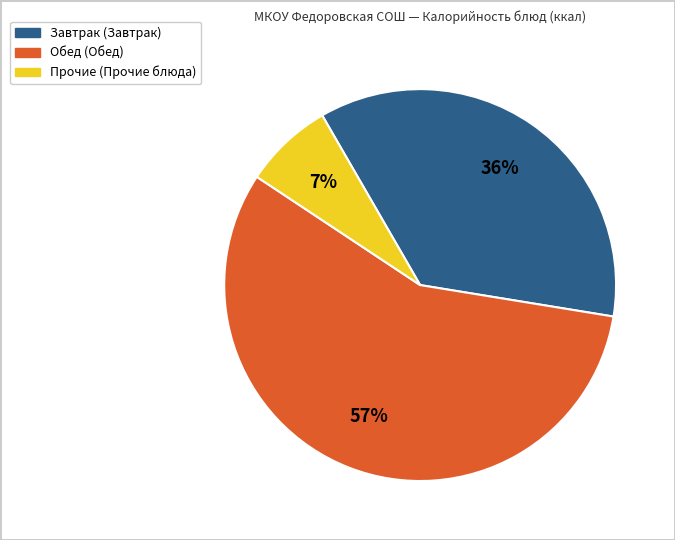

Is there a majority slice in this chart?

Yes